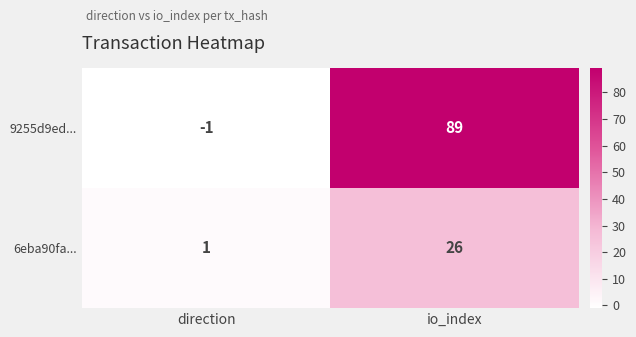

Reading right to left, what are all the values shown in this chart?

9255d9ed...: 89	-1
6eba90fa...: 26	1